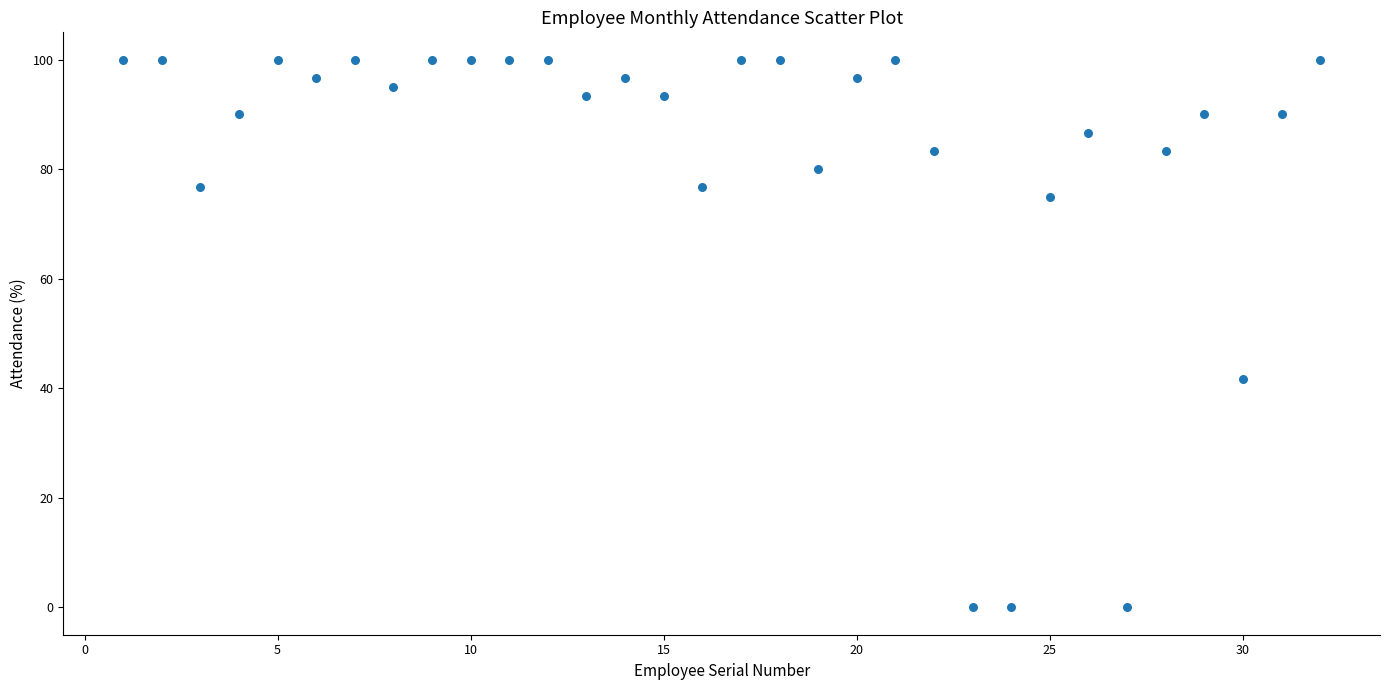

What Y value in the scatter plot is closest to 50?

41.7